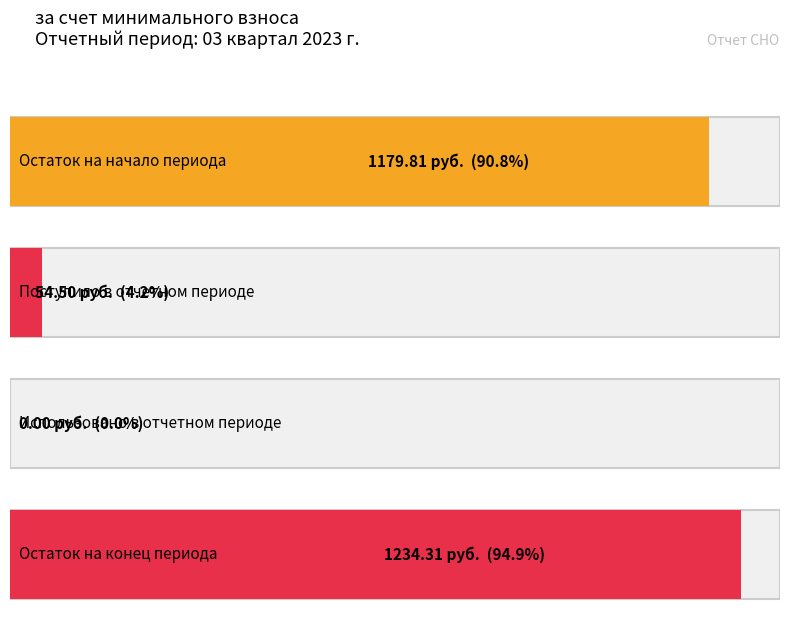

Is the value of за счет минимального взноса at Остаток на конец greater than the value of сверх минимального размера взноса at Остаток на конец?

Yes